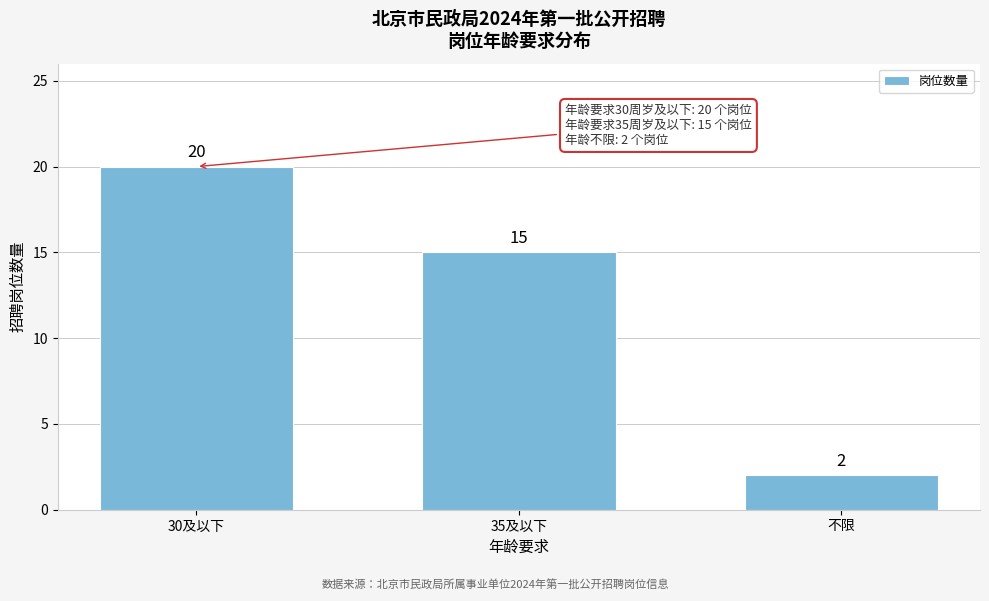

Reading left to right, what are all the values shown in this chart?

30及以下=20	35及以下=15	不限=2